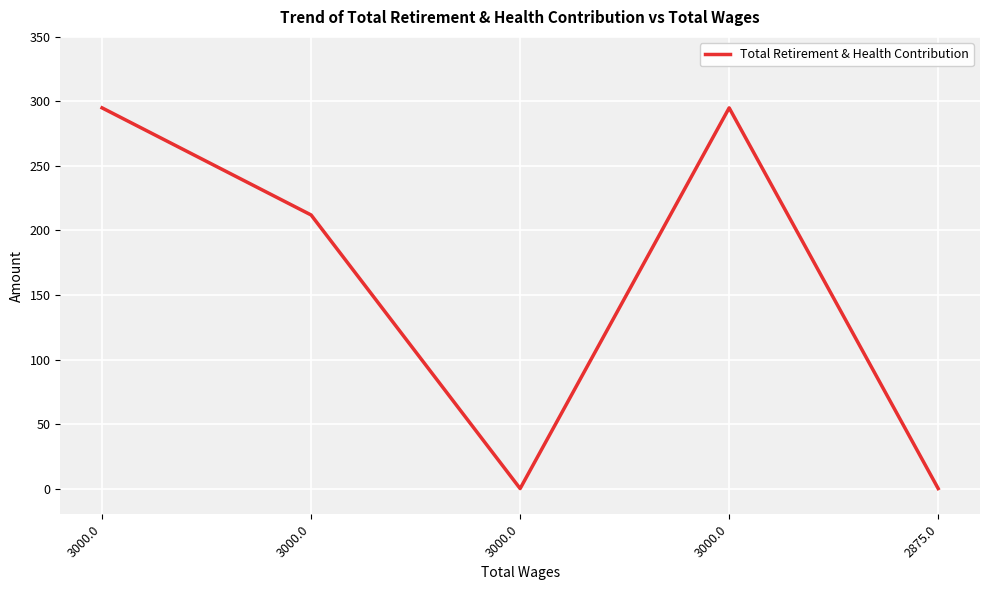

How many categories are shown in the chart?

5